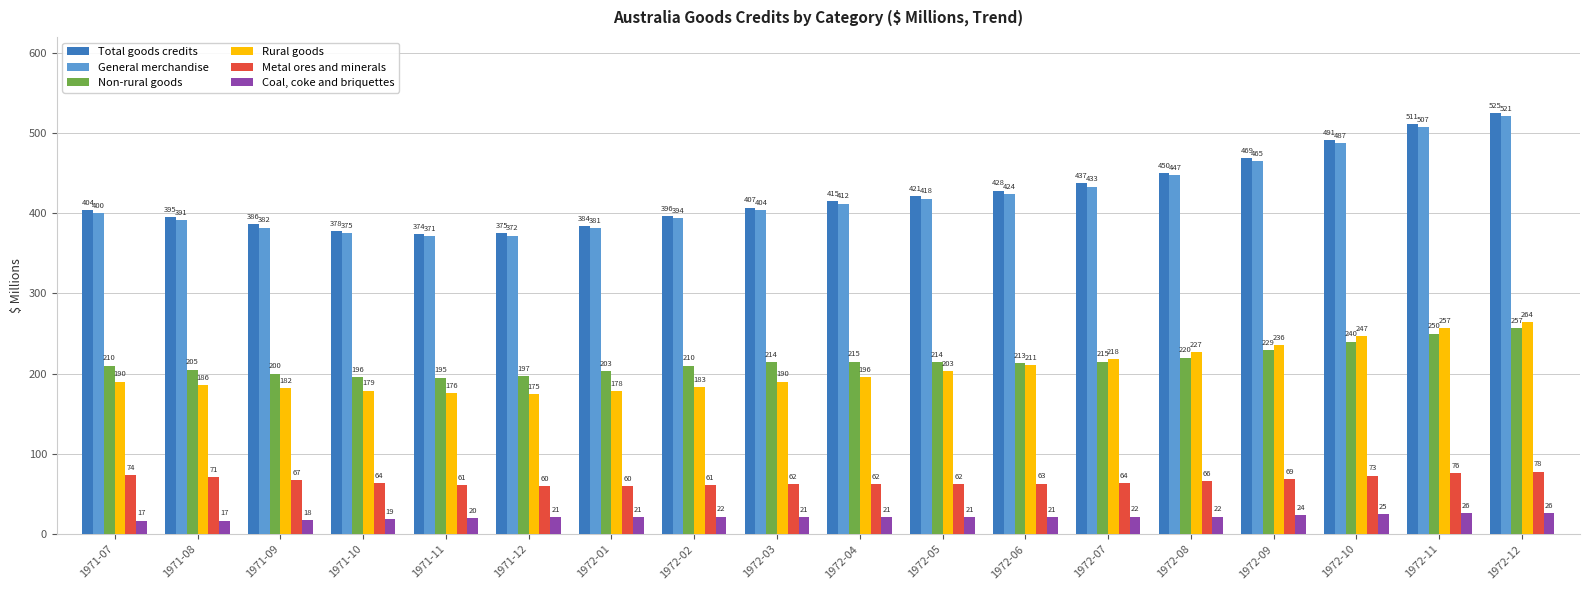

How many bars are there in total?

108